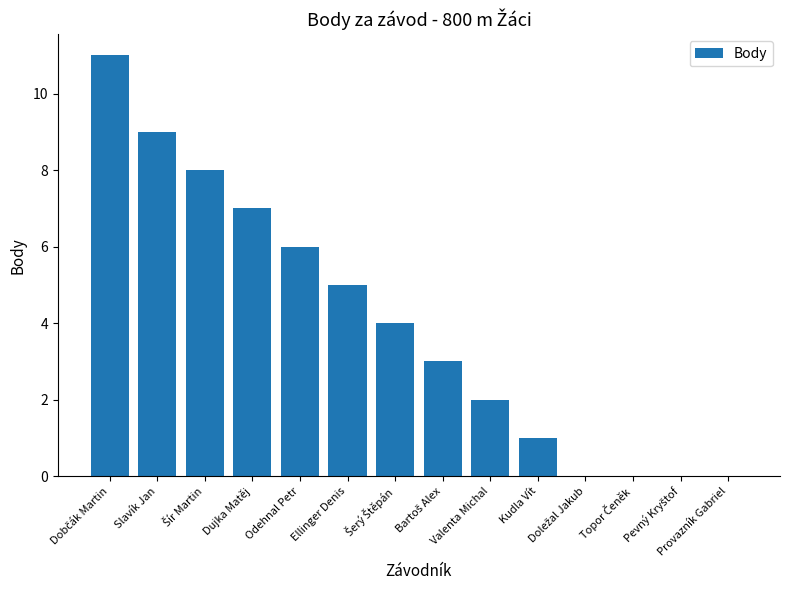

What is the change in value from Slavík Jan to Ellinger Denis?

-4